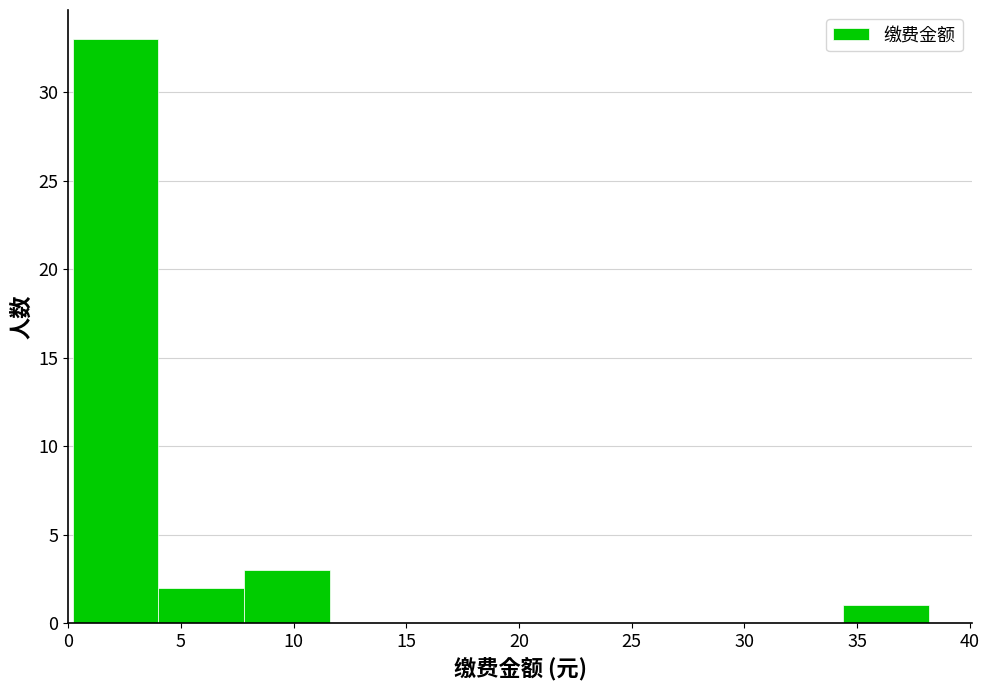

Reading left to right, list every bar in this chart as the range it spans on the x-axis followed by its height. Neither the bar edges nor the heights are printed on the chart, so give them approximately, as read against the axes.

0.2 to 4.0: 33
4.0 to 7.8: 2
7.8 to 11.6: 3
11.6 to 15.4: 0
15.4 to 19.2: 0
19.2 to 23.0: 0
23.0 to 26.8: 0
26.8 to 30.6: 0
30.6 to 34.4: 0
34.4 to 38.2: 1